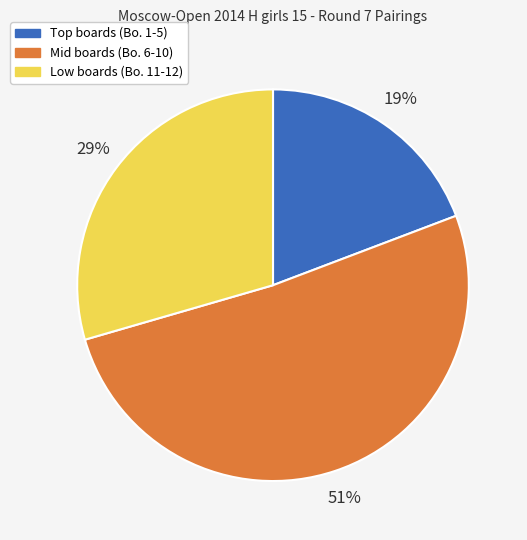

To the nearest percent, what is the difference between the largest and smallest slice percentages?

32%